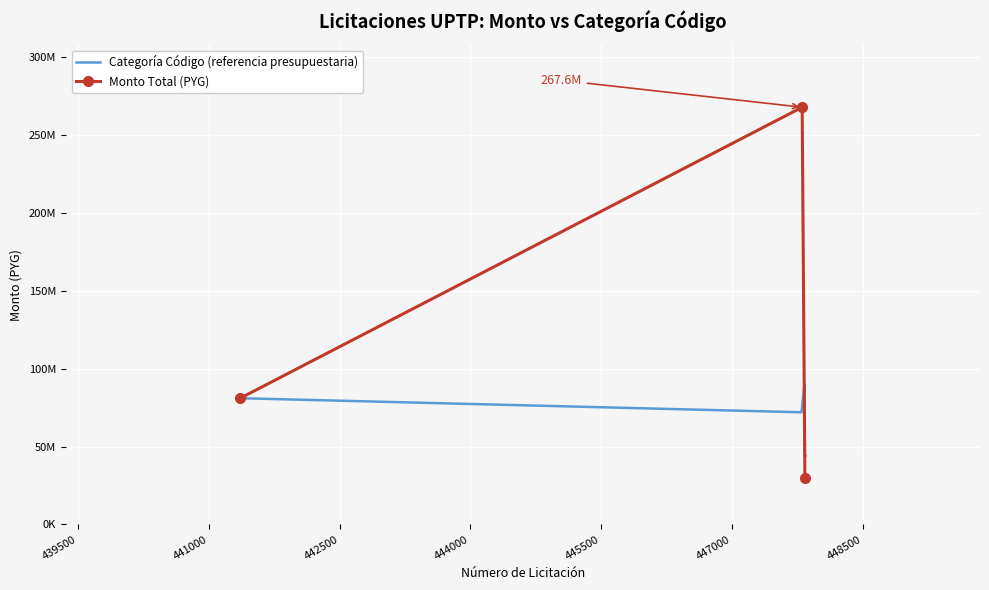

What is the greatest value displayed?

90000000